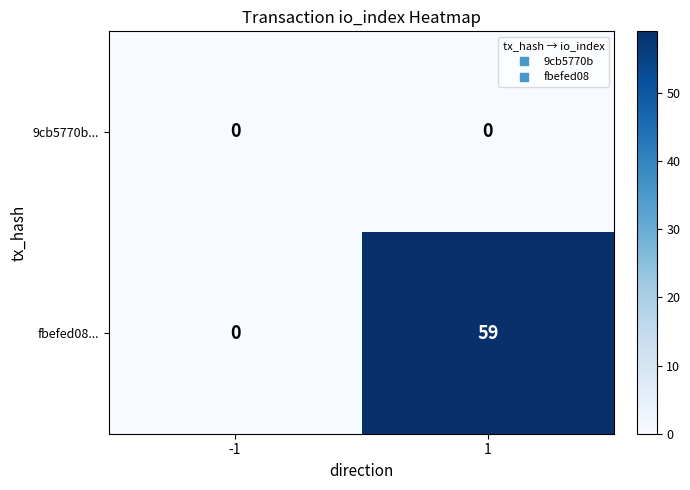

Reading left to right, transcribe all the data shown in this chart.

9cb5770b...: -1=0	1=0
fbefed08...: -1=0	1=59